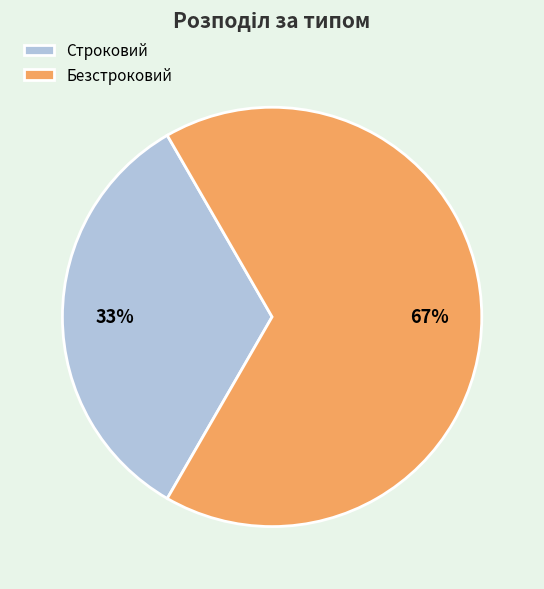

True or false: Строковий accounts for 33% of the total.

True